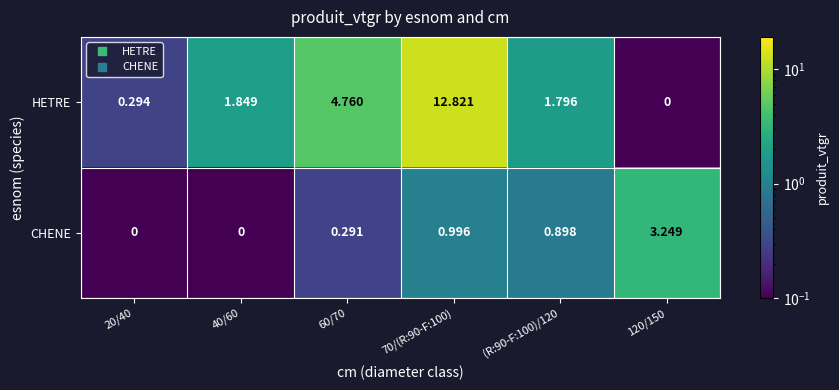

Which series changed the most between 20/40 and 70/(R:90-F:100)?

HETRE